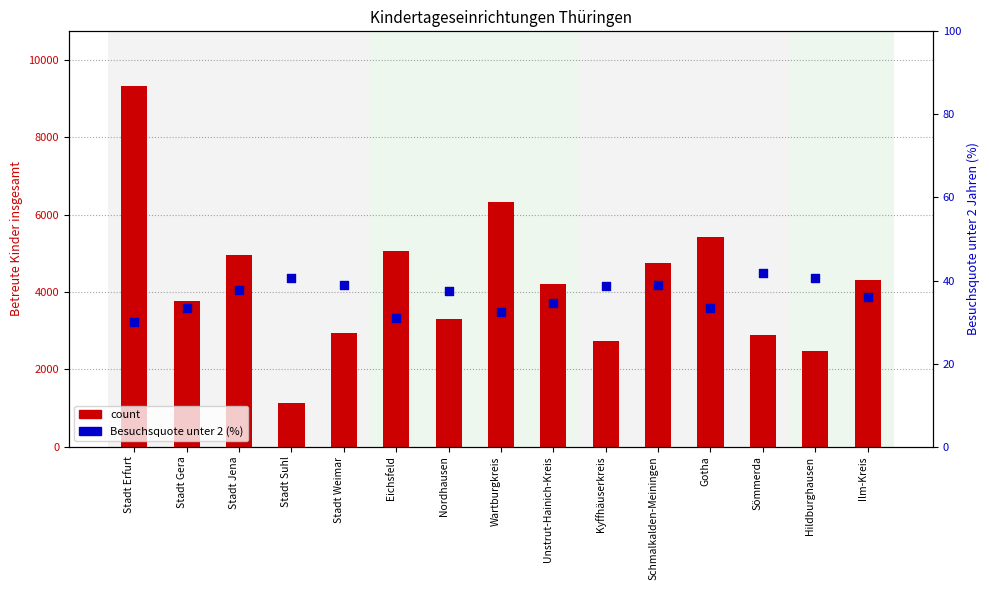

What are all the series names shown in the legend?

count, Besuchsquote unter 2 (%)